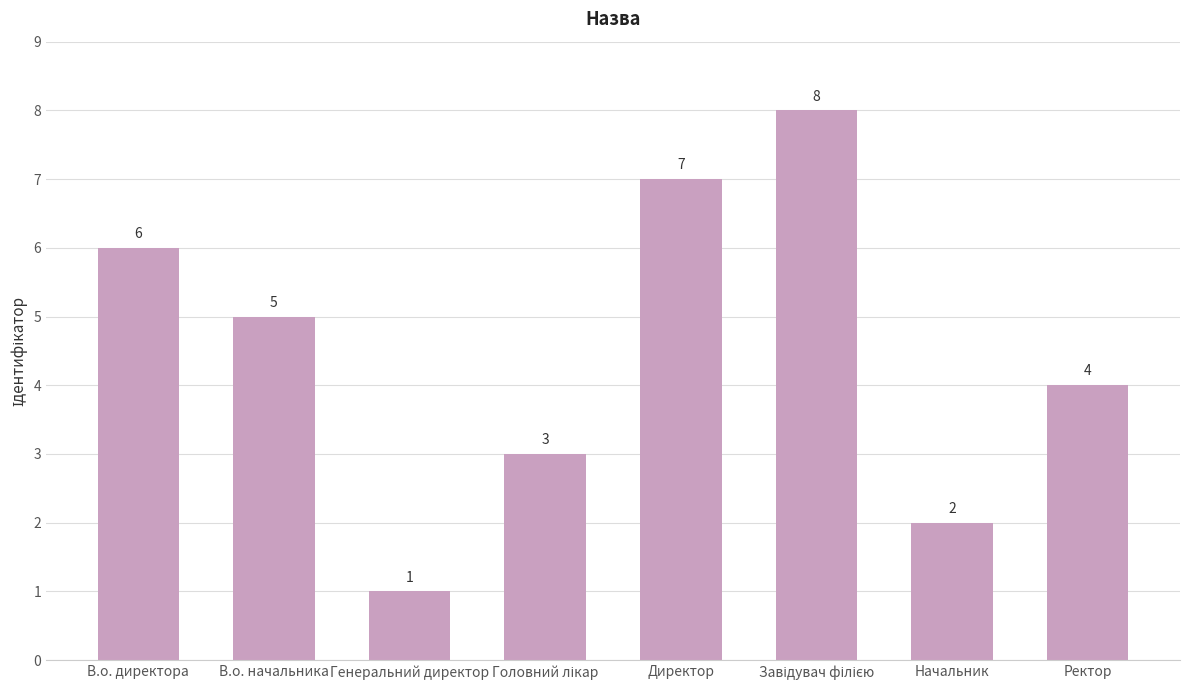

The value at Начальник is 2. True or false?

True